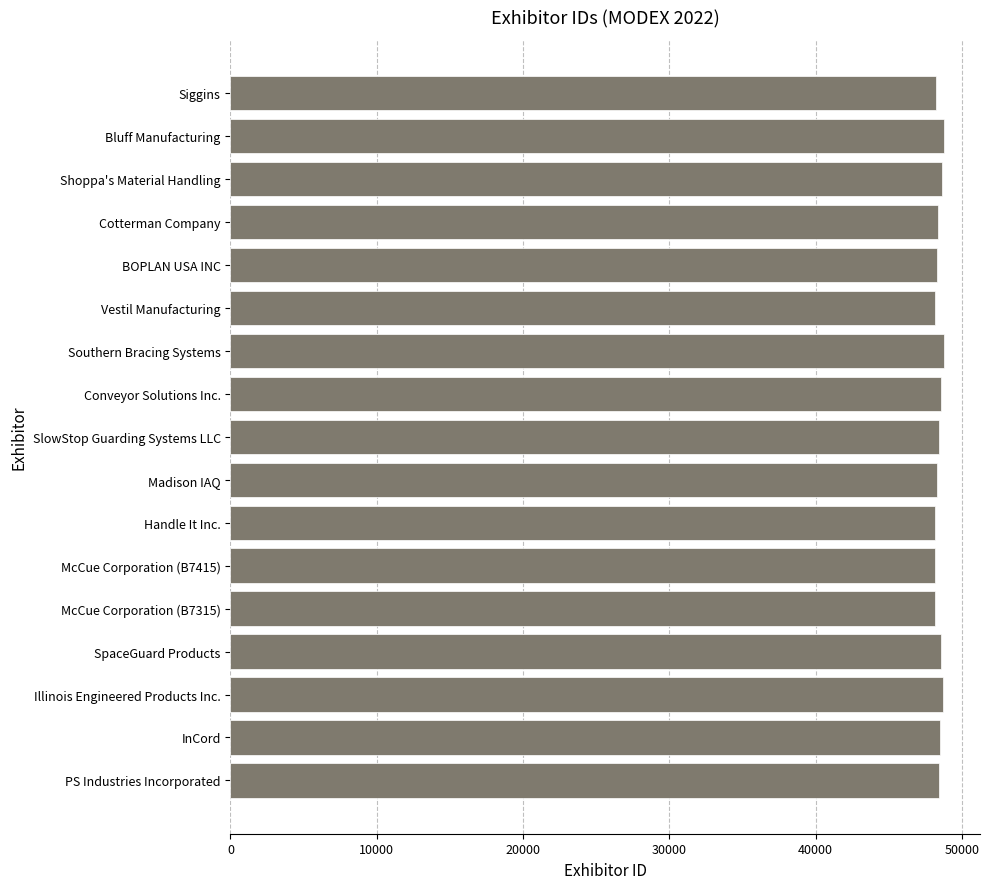

What value does the data have at InCord?

48486